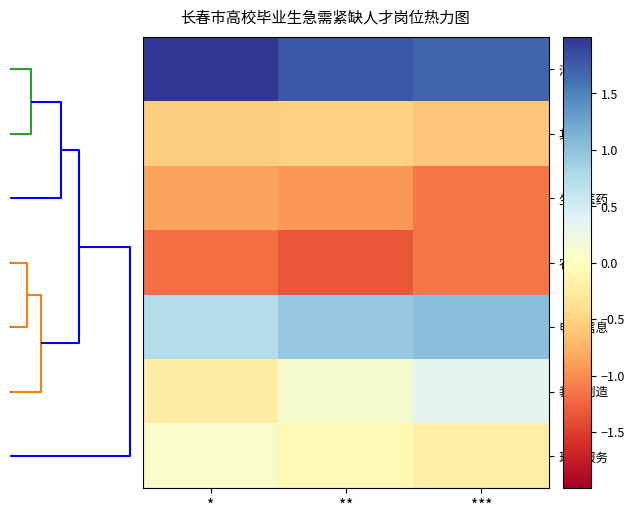

What is the difference between the highest and lowest values at *?

3.2